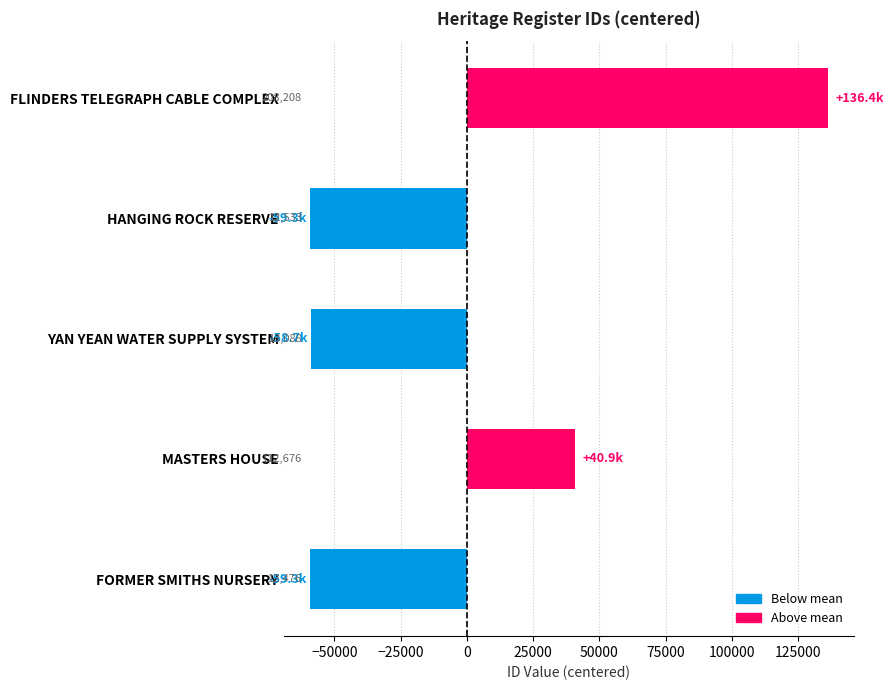

How many bars are there in total?

5